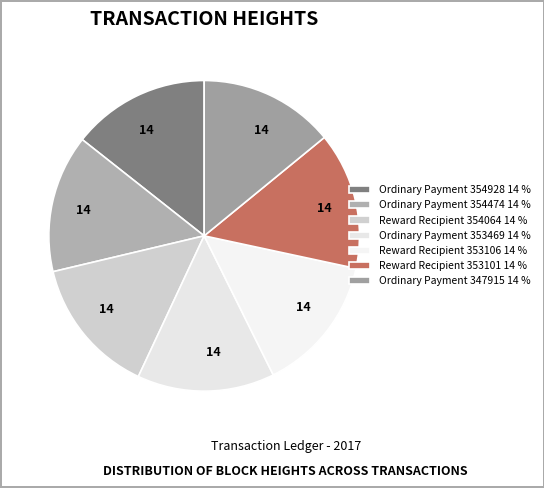

Which category has the biggest portion of the pie?

Ordinary Payment (354928)